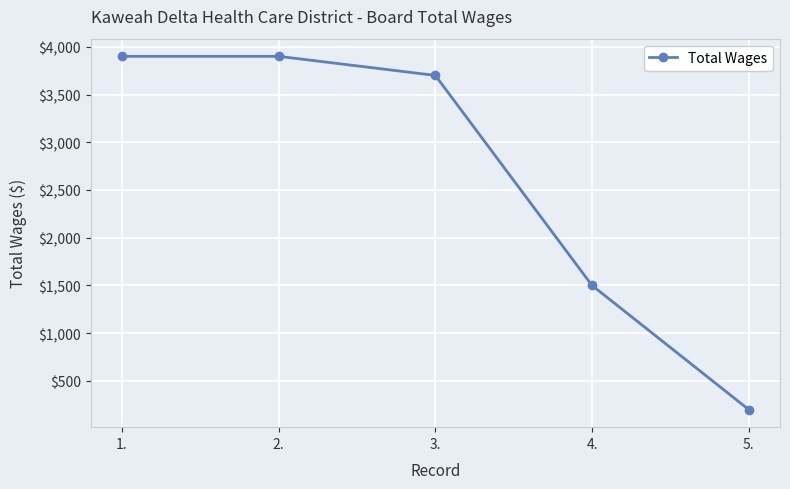

Between 4. and 2., which is larger?

2.